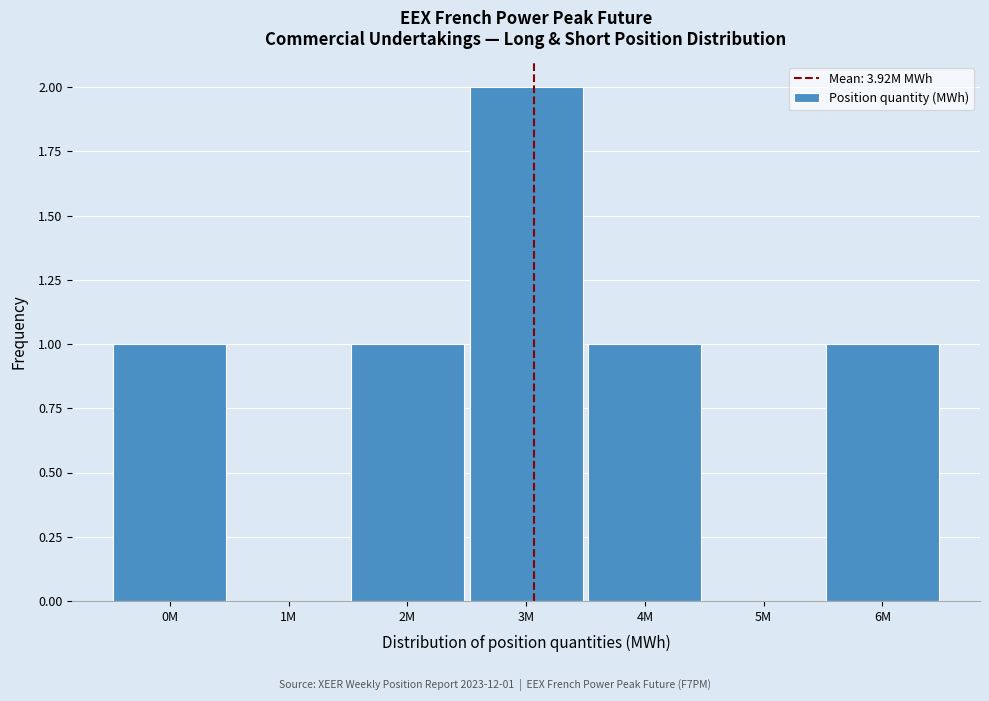

Reading left to right, list all the values displayed in this chart.

0M=1	1M=0	2M=1	3M=2	4M=1	5M=0	6M=1